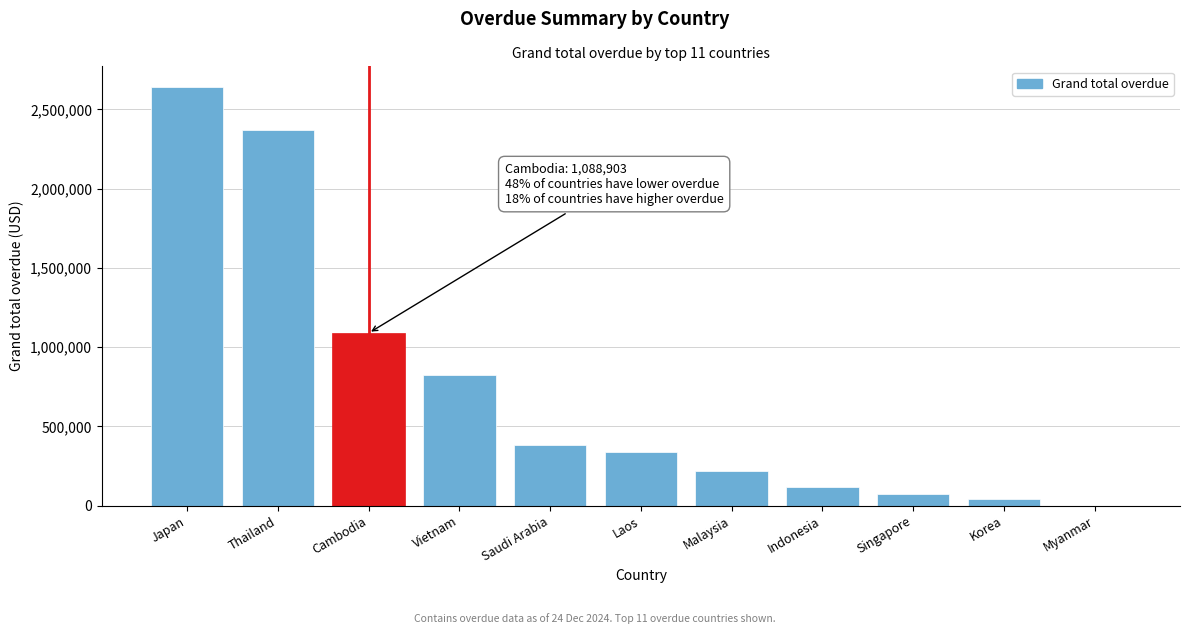

Reading left to right, what are all the values shown in this chart?

Japan=2639331.9	Thailand=2370707.9	Cambodia=1088902.6	Vietnam=825588.7	Saudi Arabia=381204.4	Laos=338152.5	Malaysia=220004.0	Indonesia=117197.3	Singapore=70773.8	Korea=44088.6	Myanmar=0.0